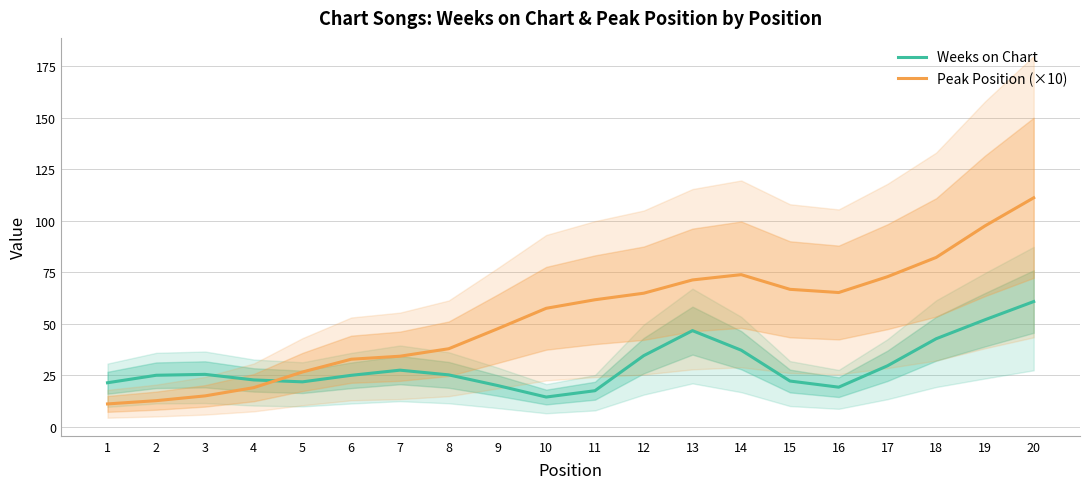

True or false: Peak Position (×10) has a value of 61.6 at 11.

True